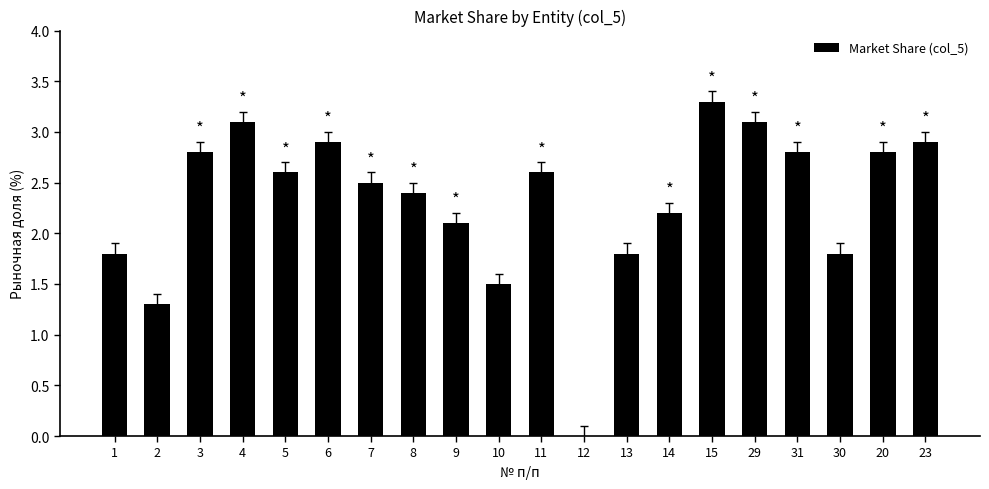

What is the ratio of the value at 1 to the value at 15?

0.5